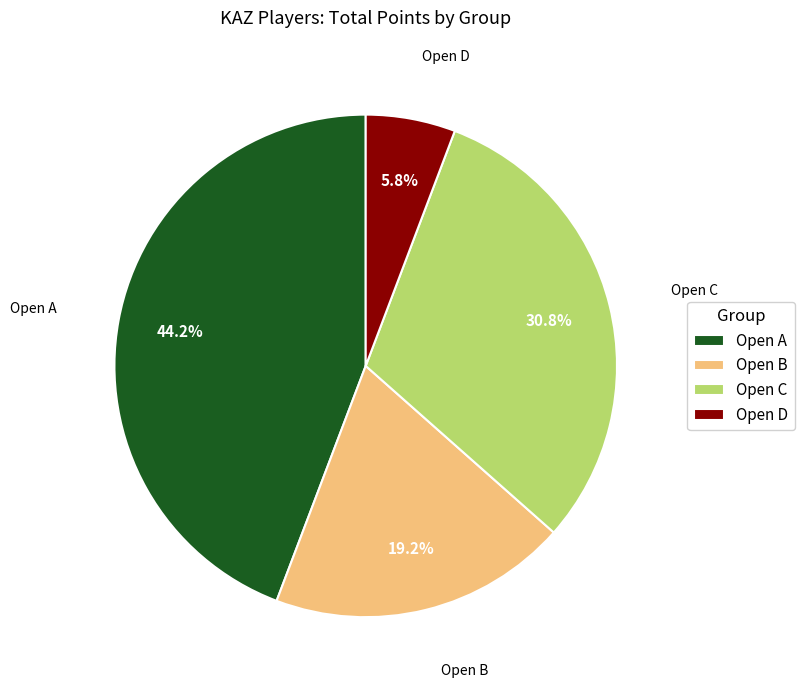

How many segments does this pie chart have?

4